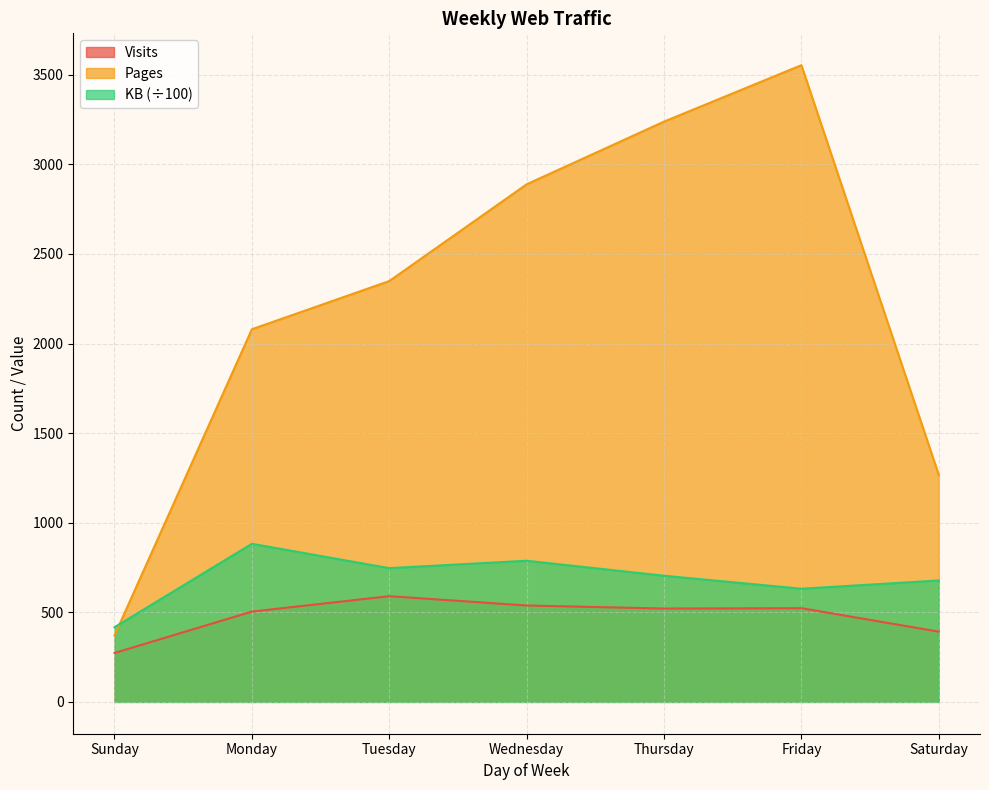

True or false: Visits and KB intersect in this chart.

False